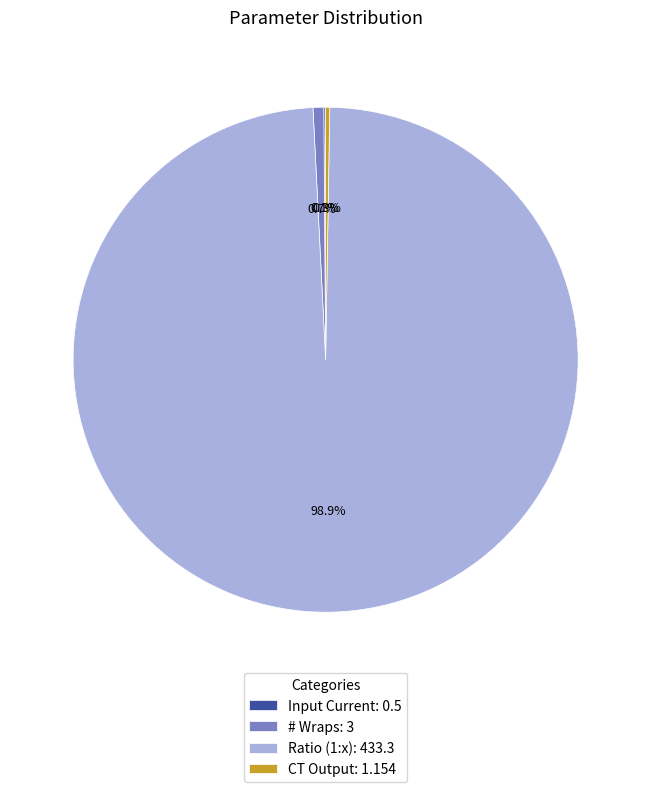

Which slice is the largest?

Ratio (1:x)